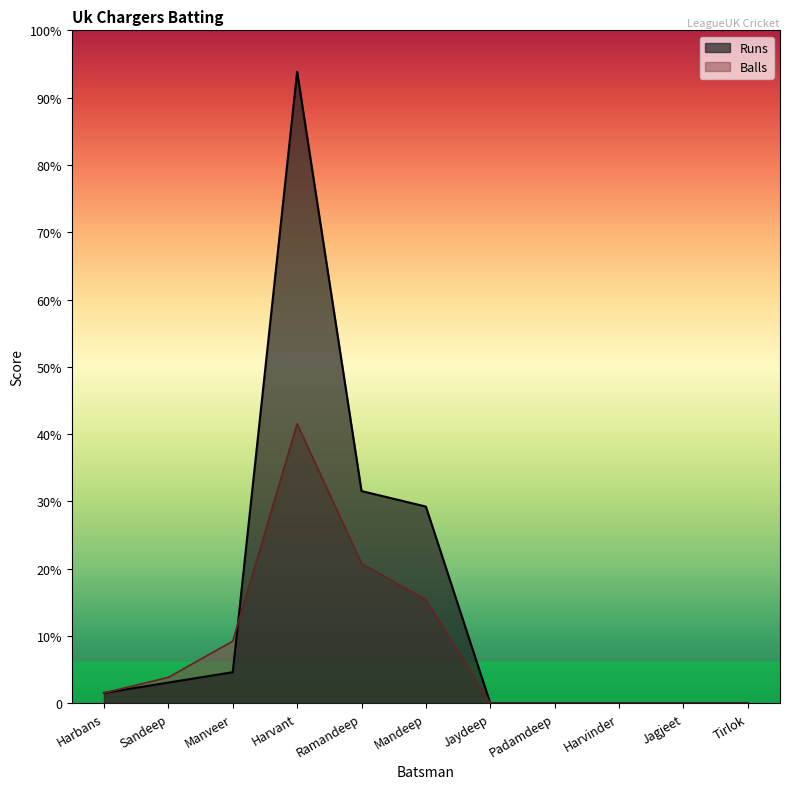

What are all the series names shown in the legend?

Runs, Balls